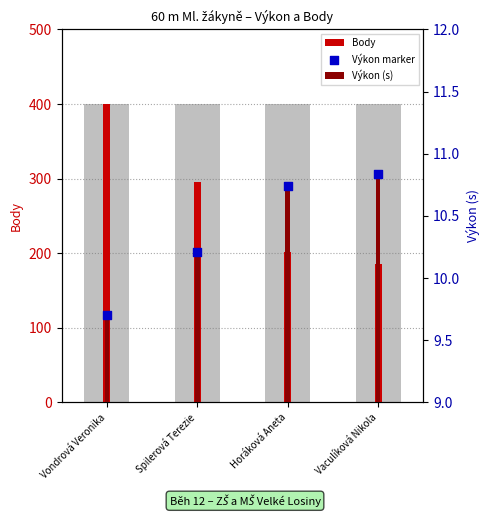

What is the total value across all series at Vaculíková Nikola?

206.7